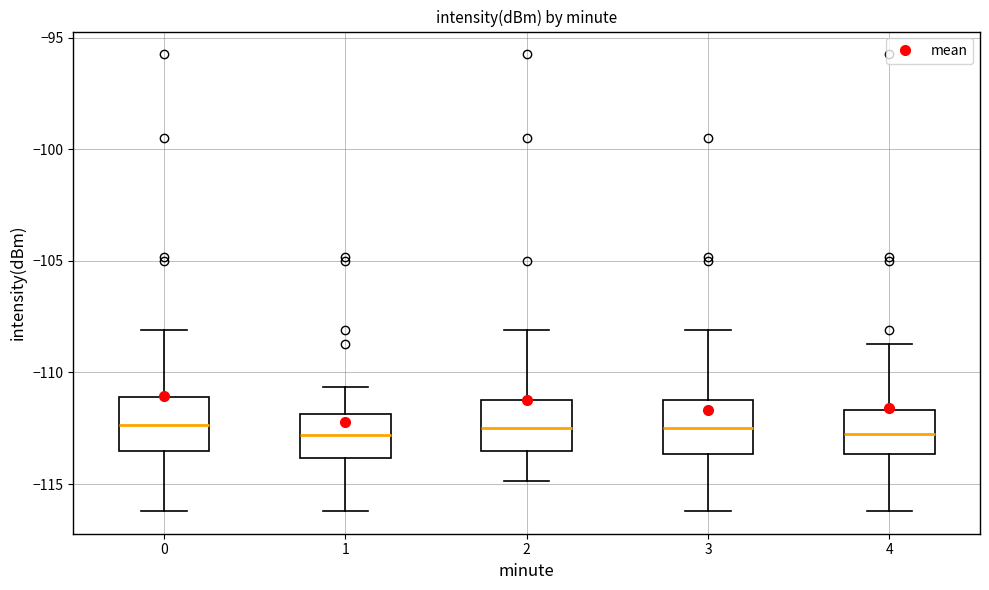

Reading left to right, transcribe this box plot: for each box, give where its median line is, the range the box spans, and where its two whiskers end, as read against the y-axis. The values are not printed on the chart, so give them approximately, as read against the axis.

0: median -112.5, box -113.5 to -111.0, whiskers -116.0 to -108.0
1: median -113.0, box -114.0 to -112.0, whiskers -116.0 to -110.5
2: median -112.5, box -113.5 to -111.0, whiskers -115.0 to -108.0
3: median -112.5, box -113.5 to -111.0, whiskers -116.0 to -108.0
4: median -112.5, box -113.5 to -111.5, whiskers -116.0 to -108.5